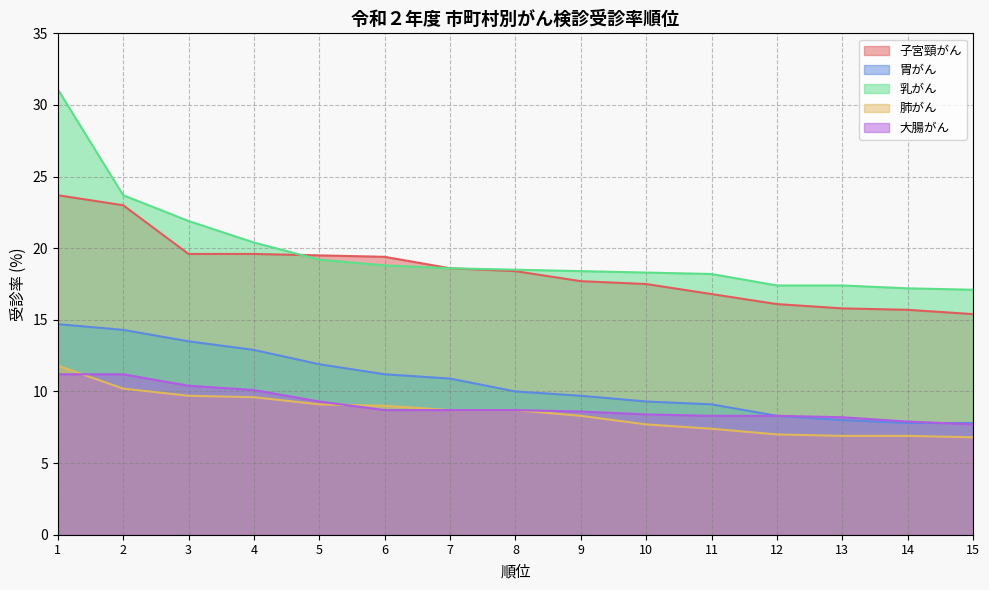

Is the value of 肺がん at 11 greater than the value of 乳がん at 7?

No